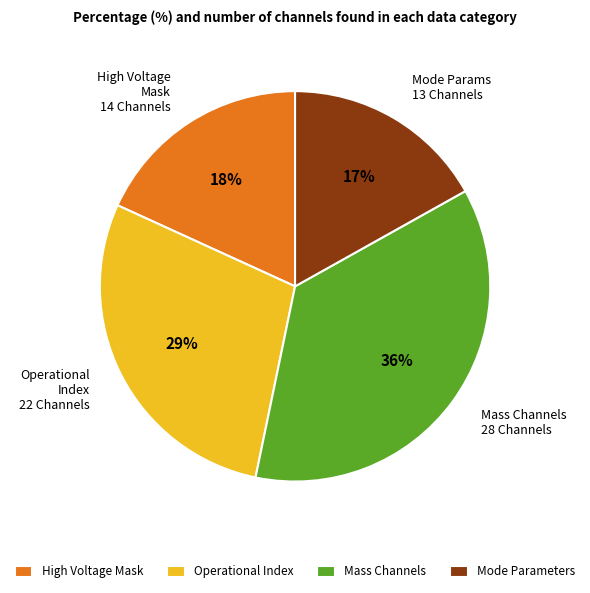

Count the number of slices in the pie.

4